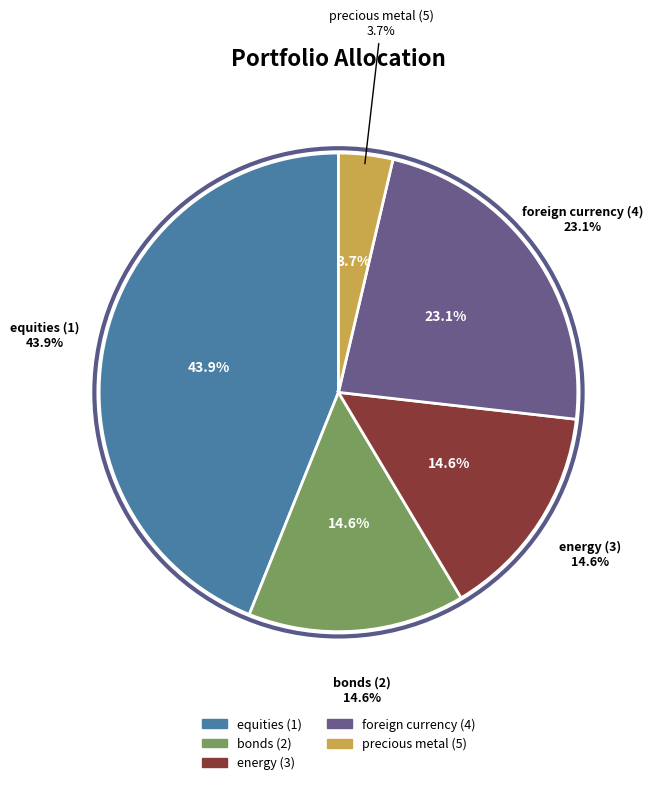

To the nearest percent, what is the difference between the foreign currency (4) and equities (1) slice percentages?

21%